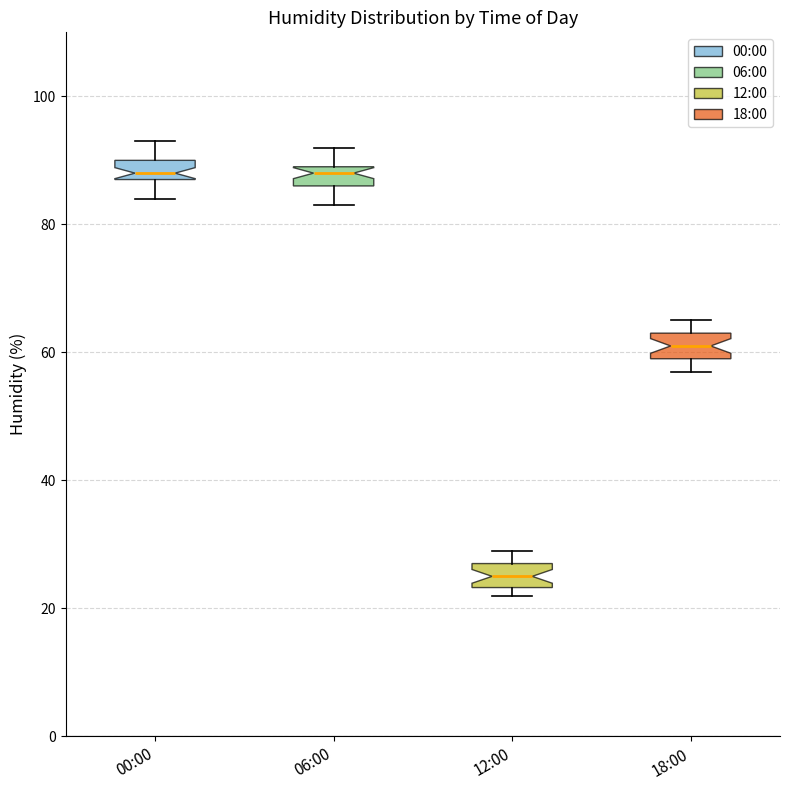

Reading left to right, read every box against the y-axis: the position of its median line, the range the box covers, and the ends of its whiskers. The values are not printed on the chart, so give them approximately, as read against the axis.

00:00: median 88 (just above the box's lower edge), box 88 to 90, whiskers 84 to 94
06:00: median 88, box 86 to 90, whiskers 84 to 92
12:00: median 26, box 24 to 28, whiskers 22 to 30
18:00: median 62, box 60 to 64, whiskers 58 to 66